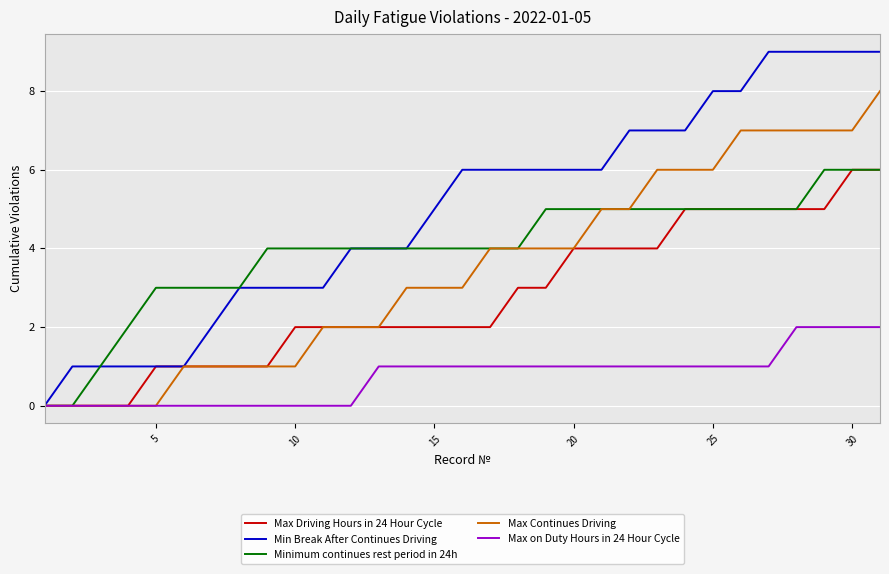

Does the chart display data point markers on the line(s)?

No